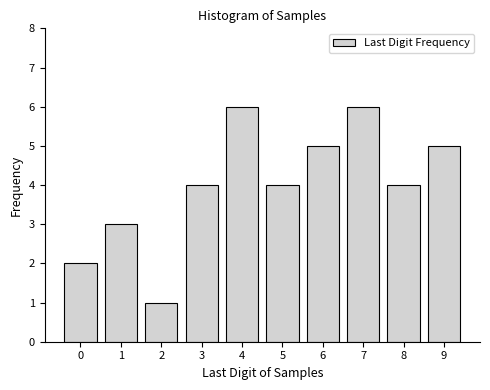

Reading right to left, what are all the values shown in this chart?

9=5	8=4	7=6	6=5	5=4	4=6	3=4	2=1	1=3	0=2